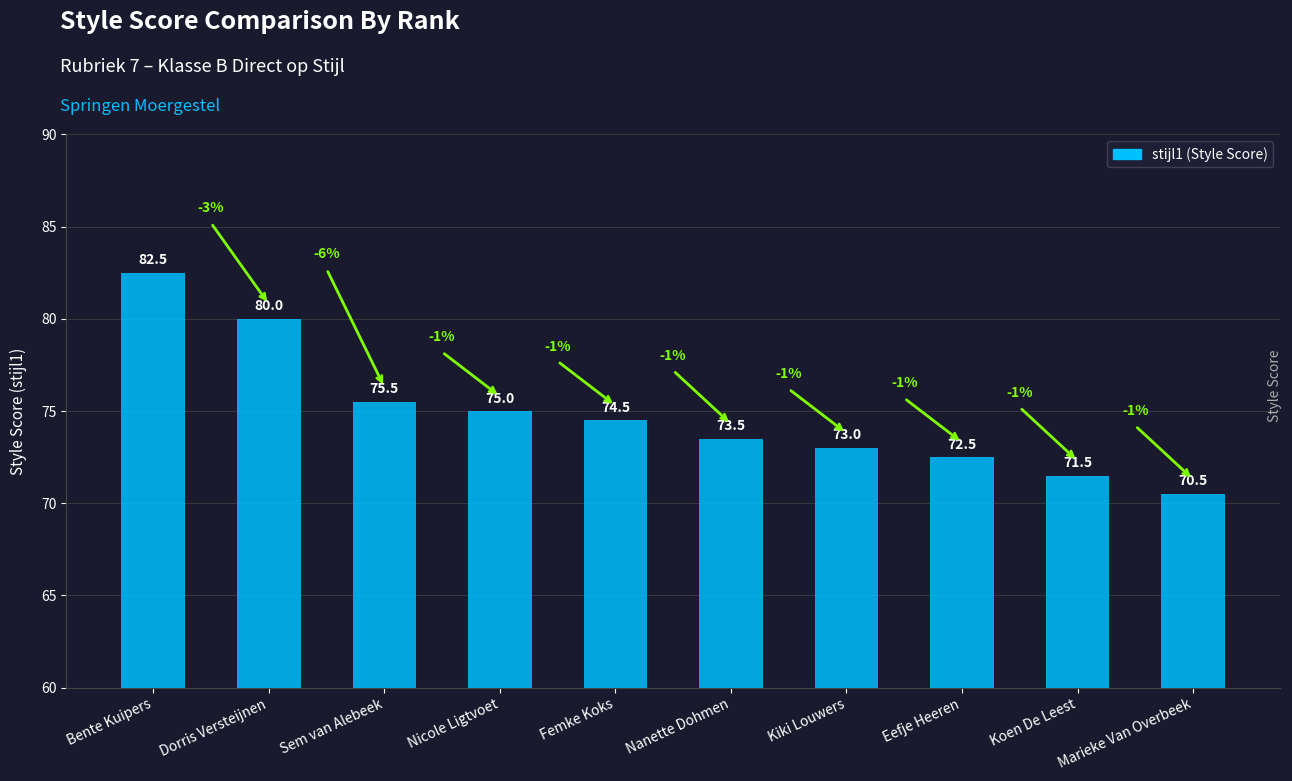

Which has a higher value, Bente Kuipers or Nanette Dohmen?

Bente Kuipers